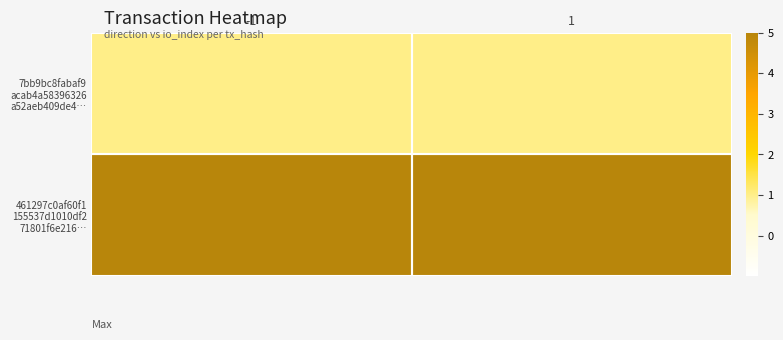

What is the total value across all series at 1?

6